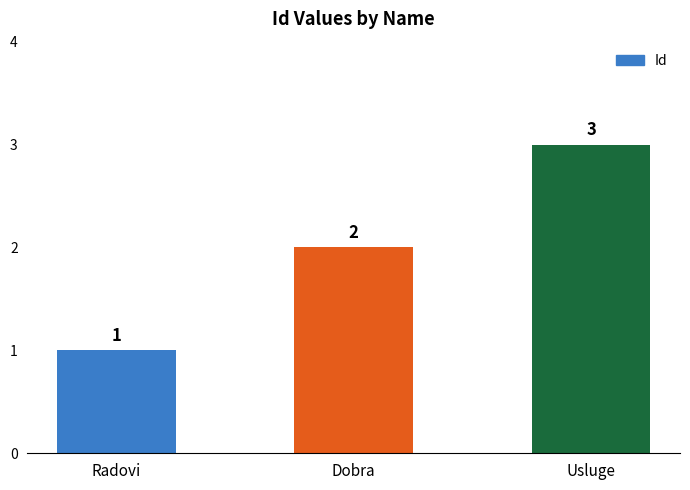

What is the difference between the maximum and minimum values?

2